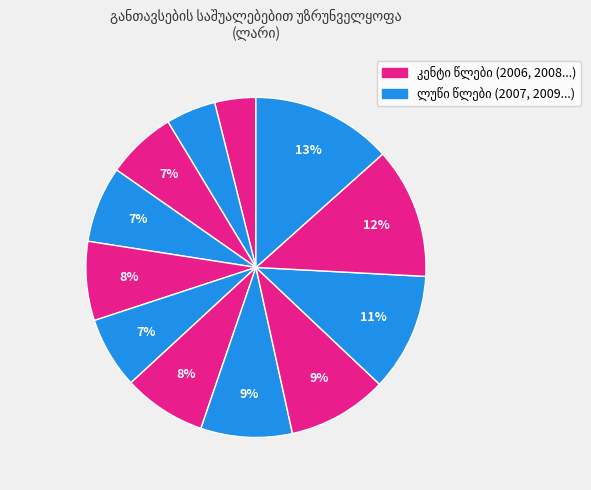

Count the number of slices in the pie.

12